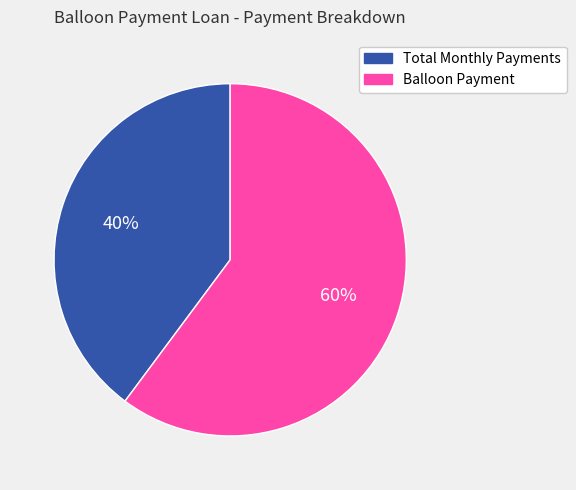

Does Balloon Payment represent more than half of the total?

Yes